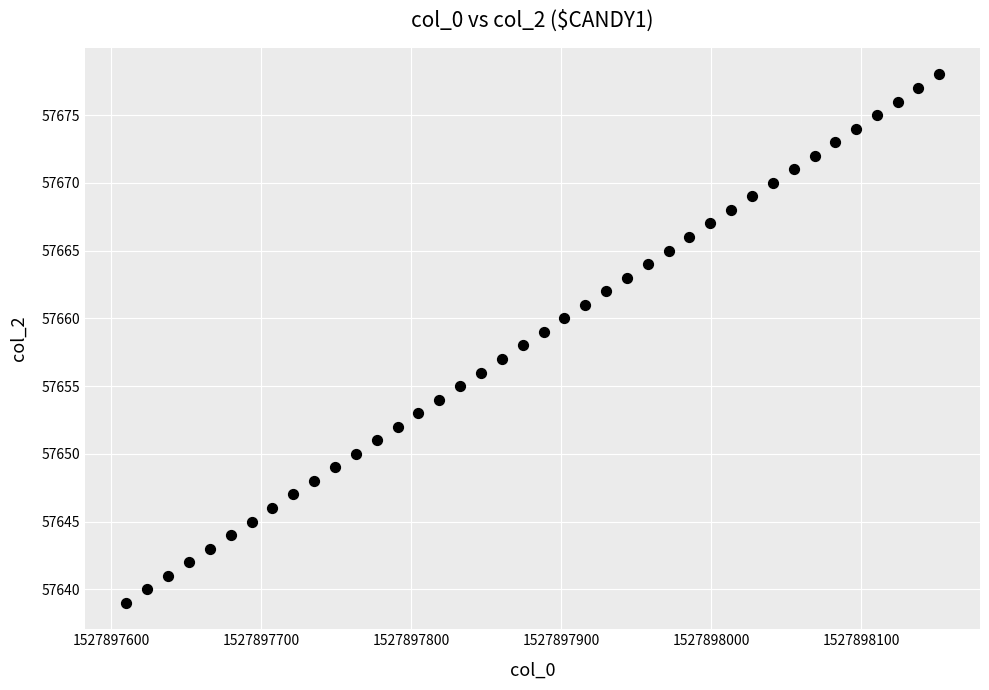

What is the range of Y values (max minus min)?

39